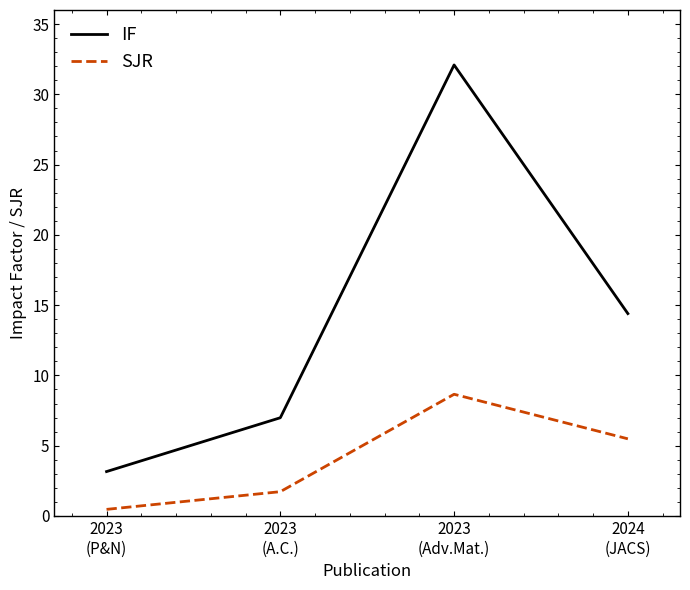

What is the difference between the maximum and minimum values in the SJR series?

8.2